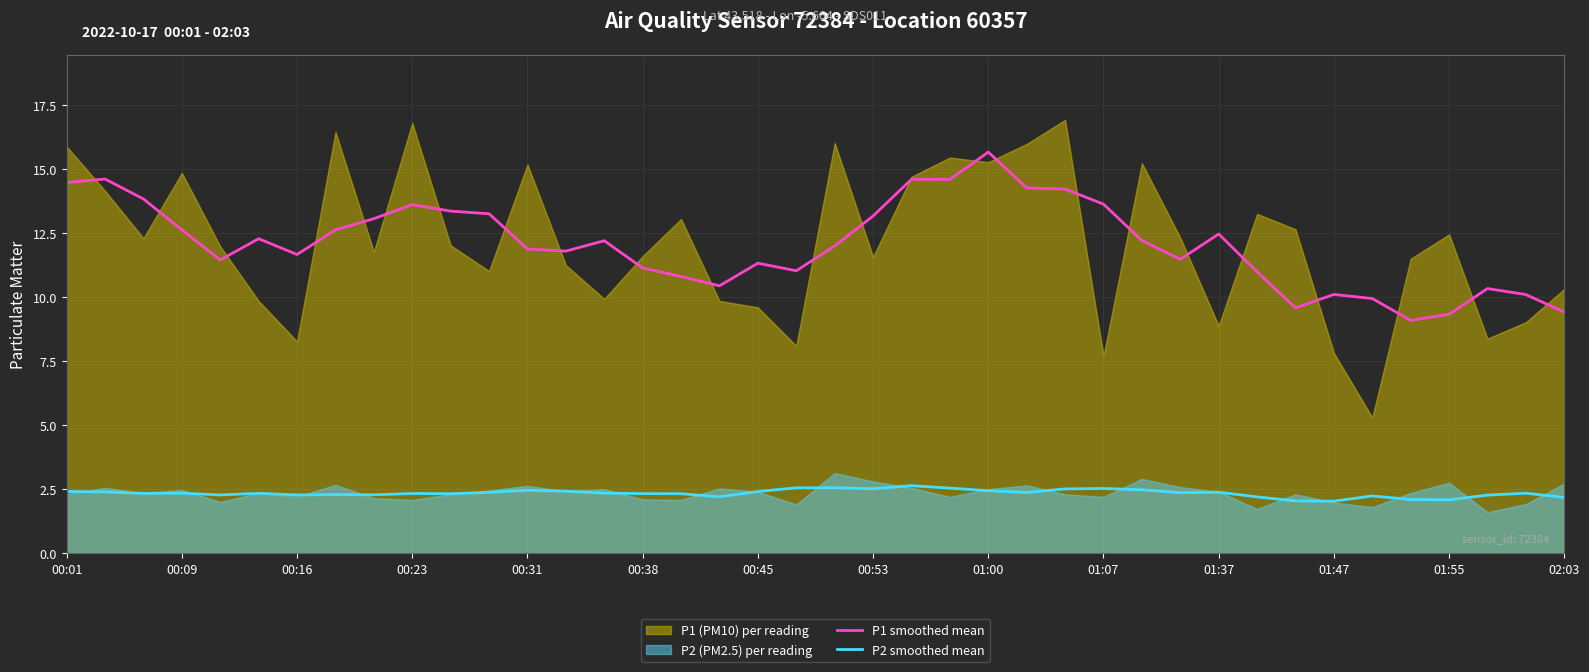

What is the difference between the second highest and minimum values in the P1 smoothed mean series?

5.5